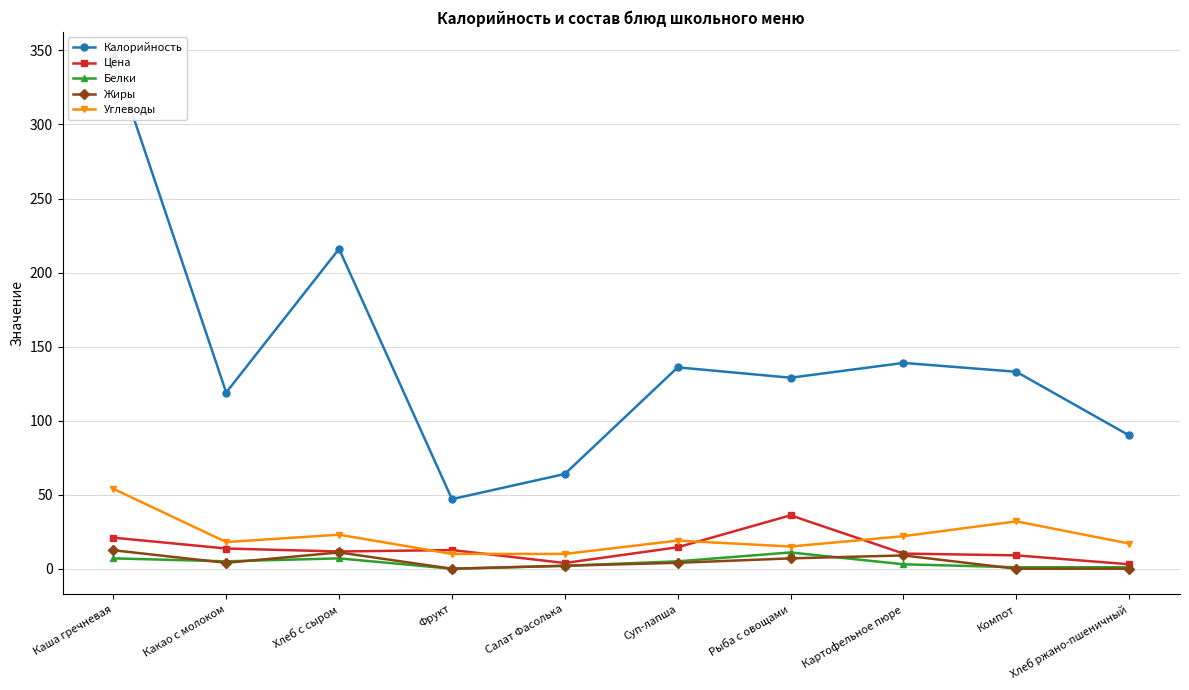

Is this an area chart (filled region under the line)?

No